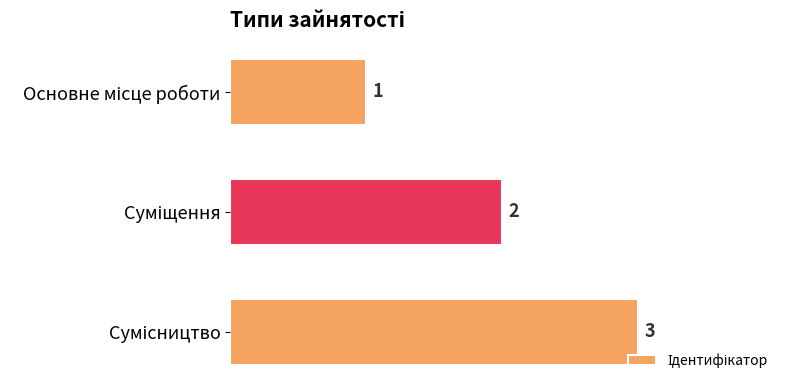

What is the value of the 3rd bar from the top?

3